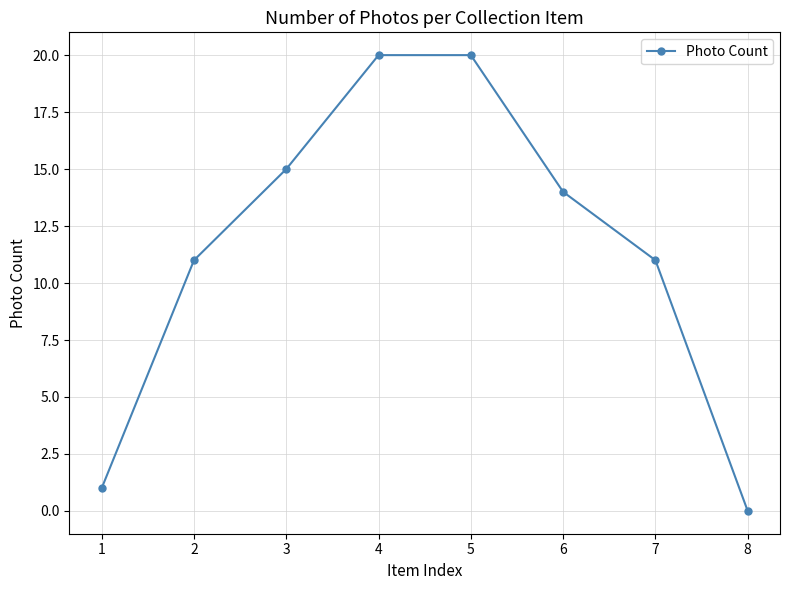

What is the difference between the second highest and second lowest values?

19